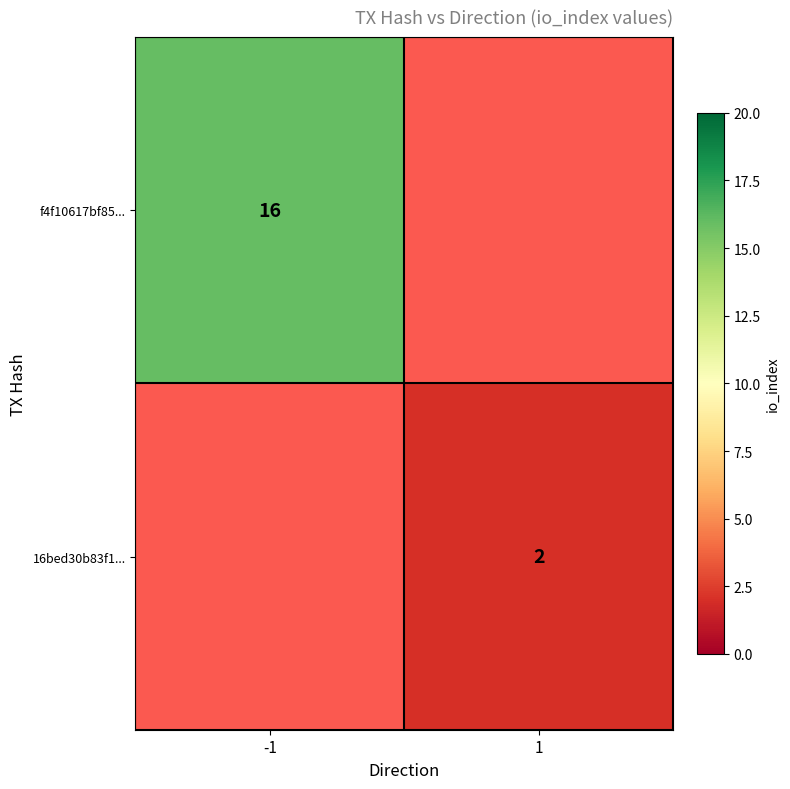

At which category does the chart reach its minimum across all series?

1